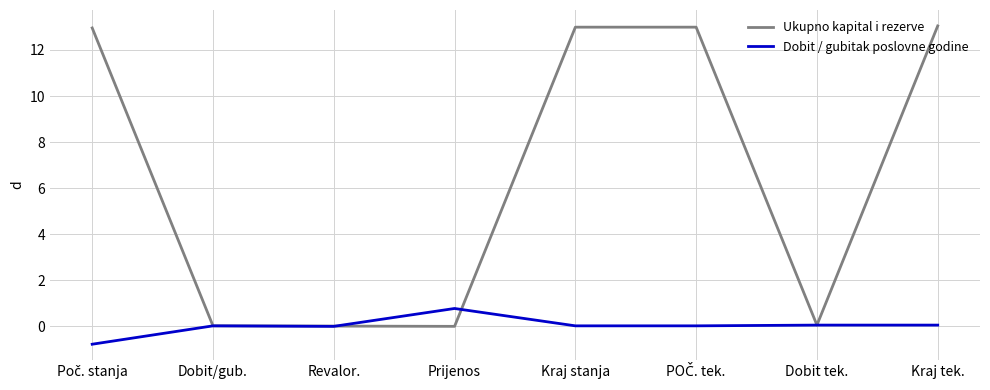

Which series has the largest total across all categories?

Ukupno kapital i rezerve